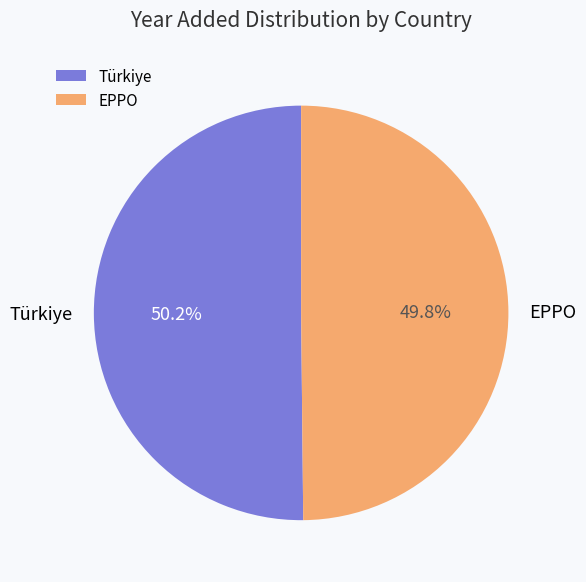

Count the number of slices in the pie.

2